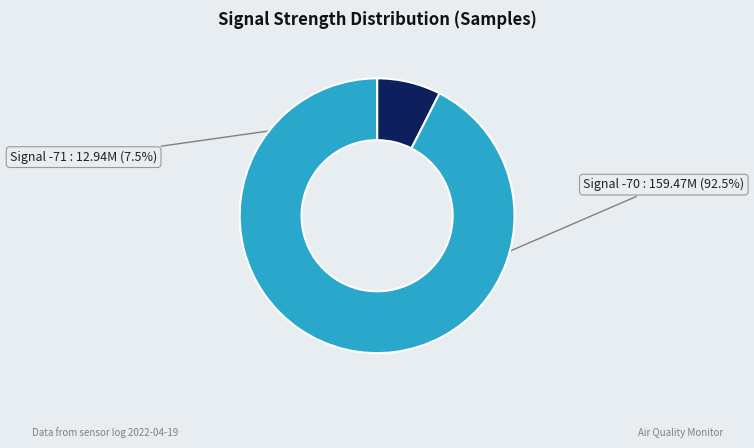

How many segments does this pie chart have?

2